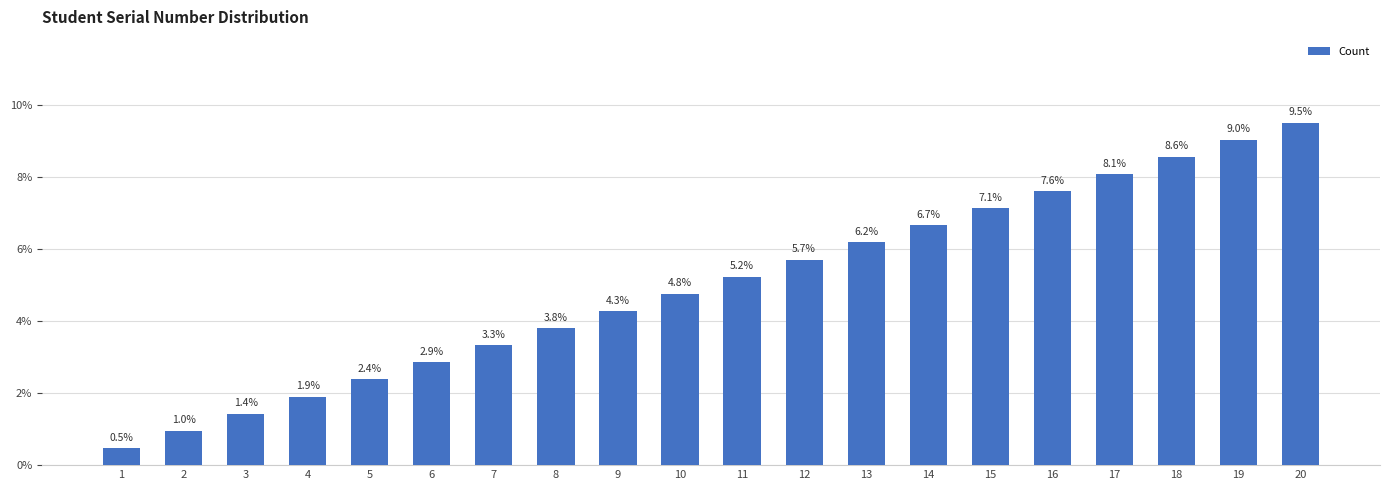

What is the sum of all values?

100.0